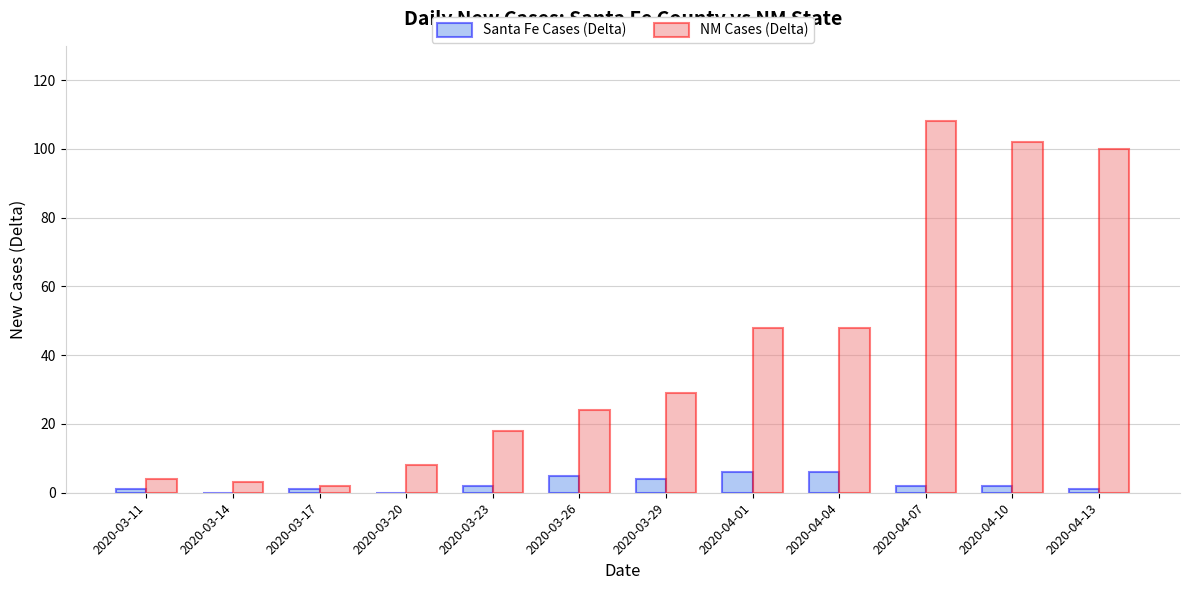

True or false: Santa Fe Cases (Delta) has a value of 2 at 2020-03-23.

True